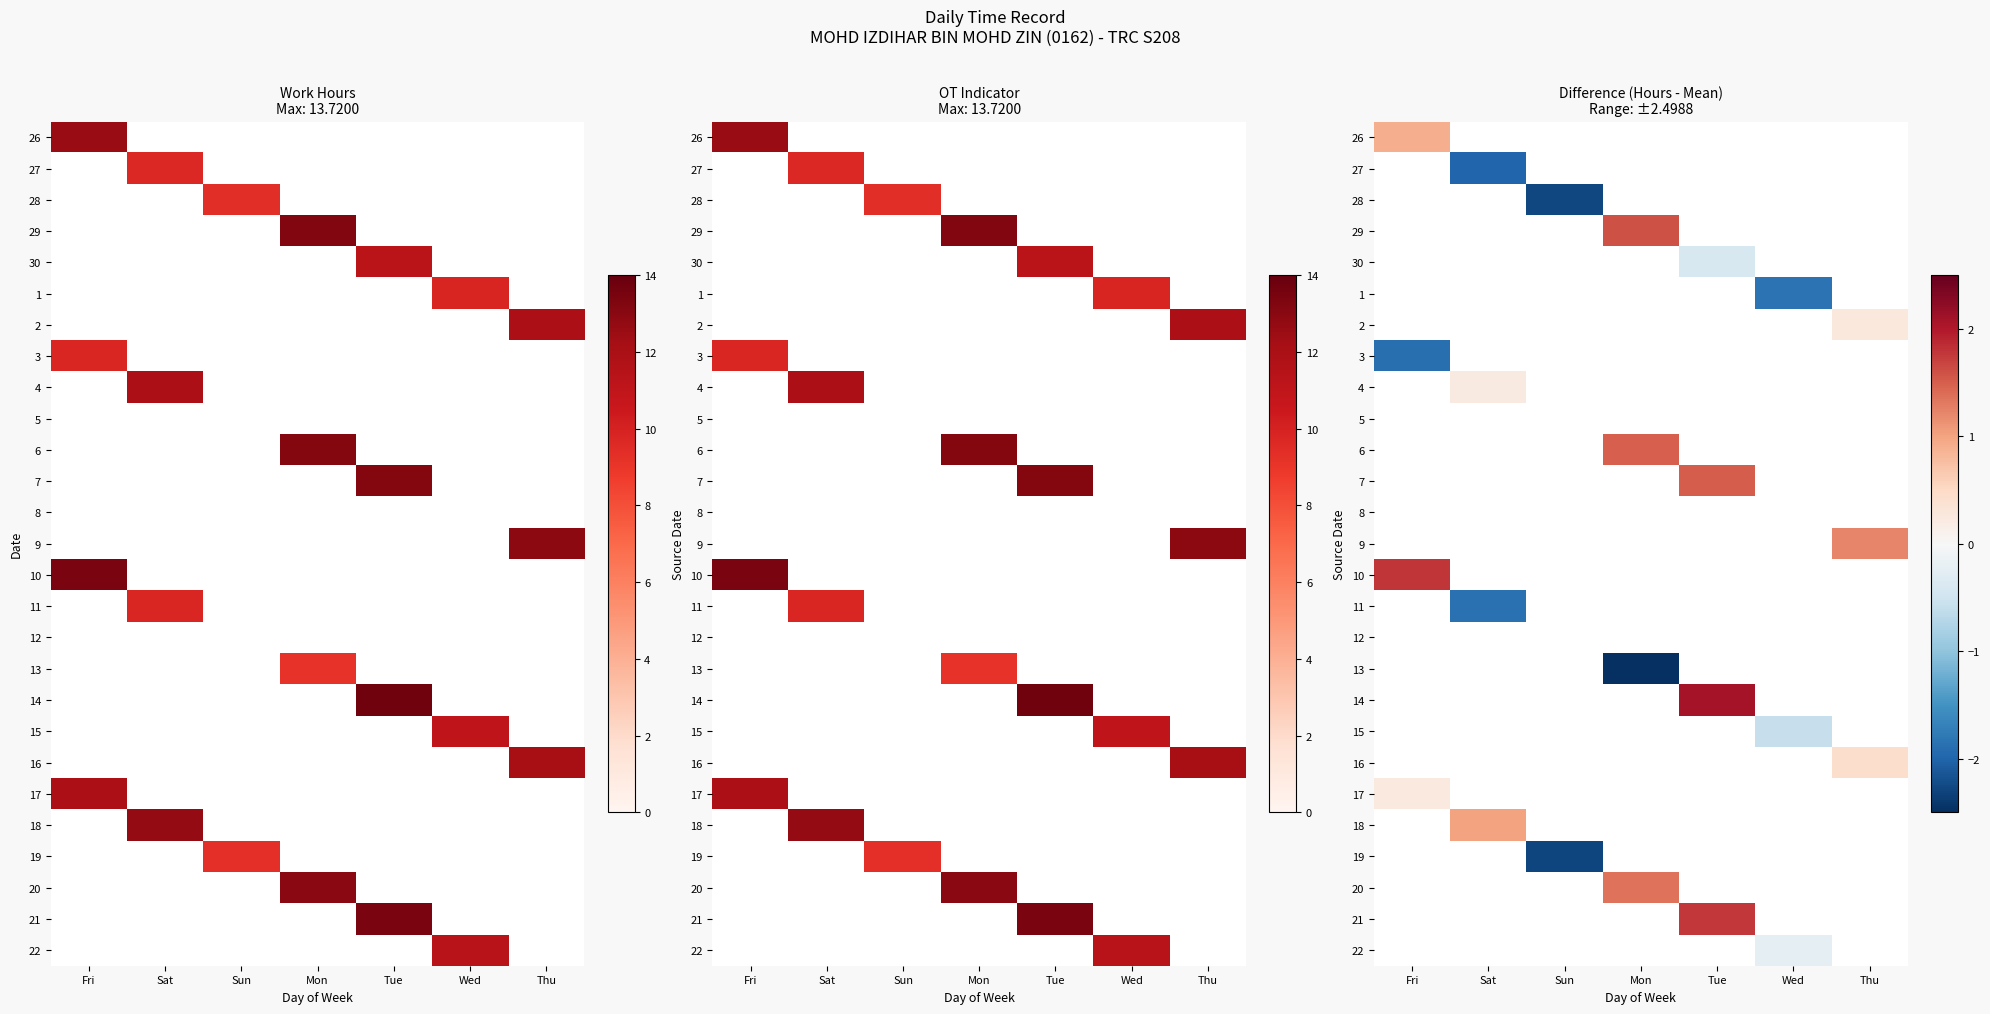

How many series are shown in this chart?

27